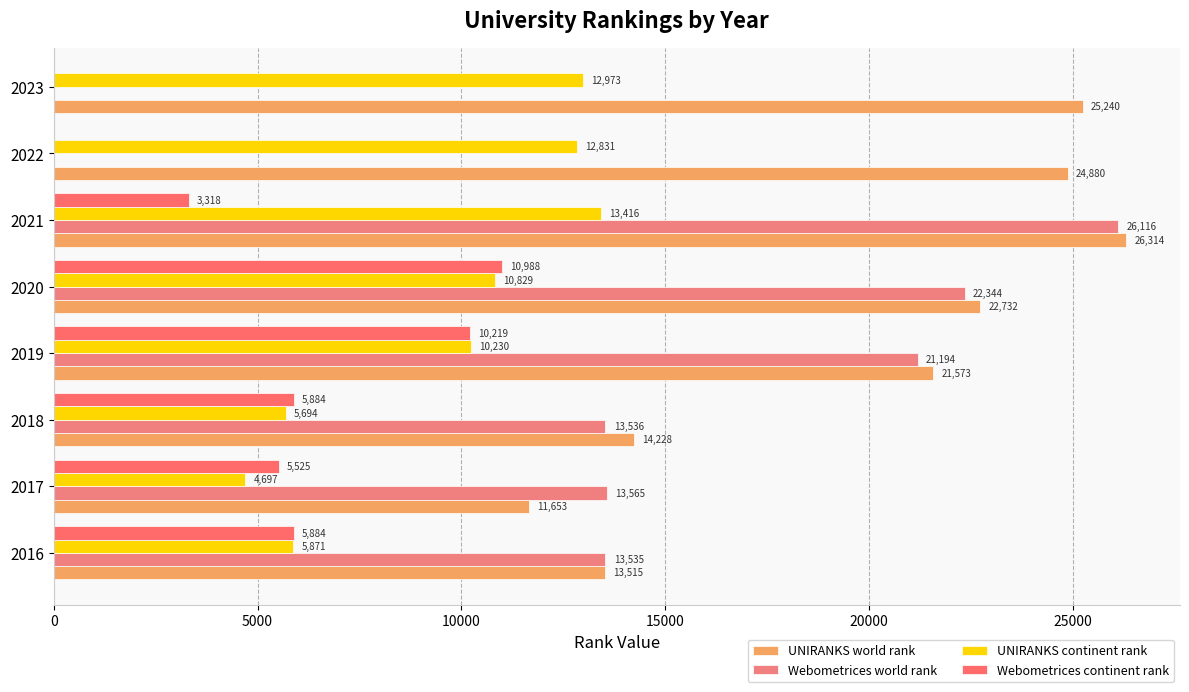

Is it true that UNIRANKS world rank equals 8352 at 2018?

False